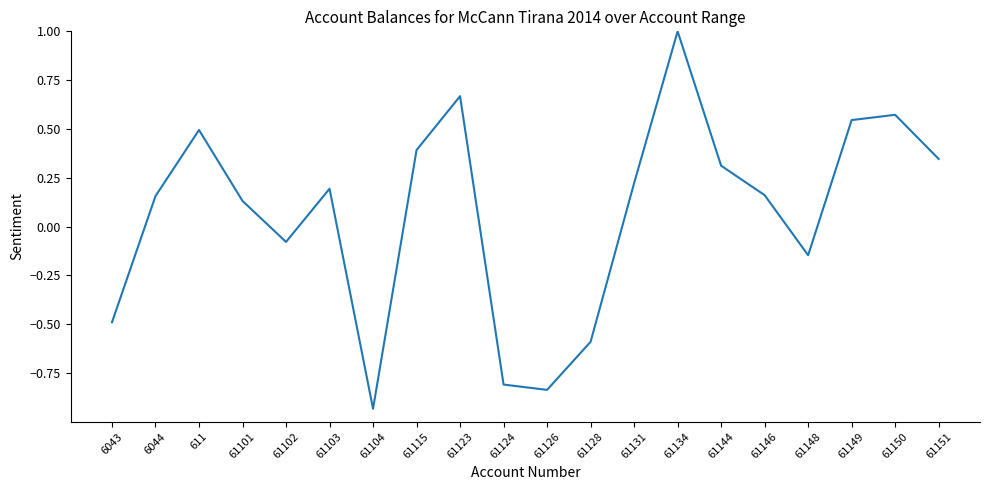

What is the change in value from 61101 to 61134?

+0.9